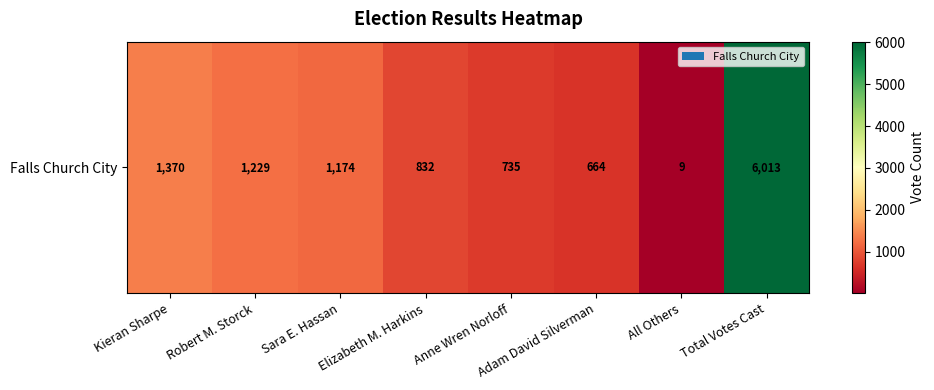

Rank the categories by value from highest to lowest.

Total Votes Cast, Kieran Sharpe, Robert M. Storck, Sara E. Hassan, Elizabeth M. Harkins, Anne Wren Norloff, Adam David Silverman, All Others